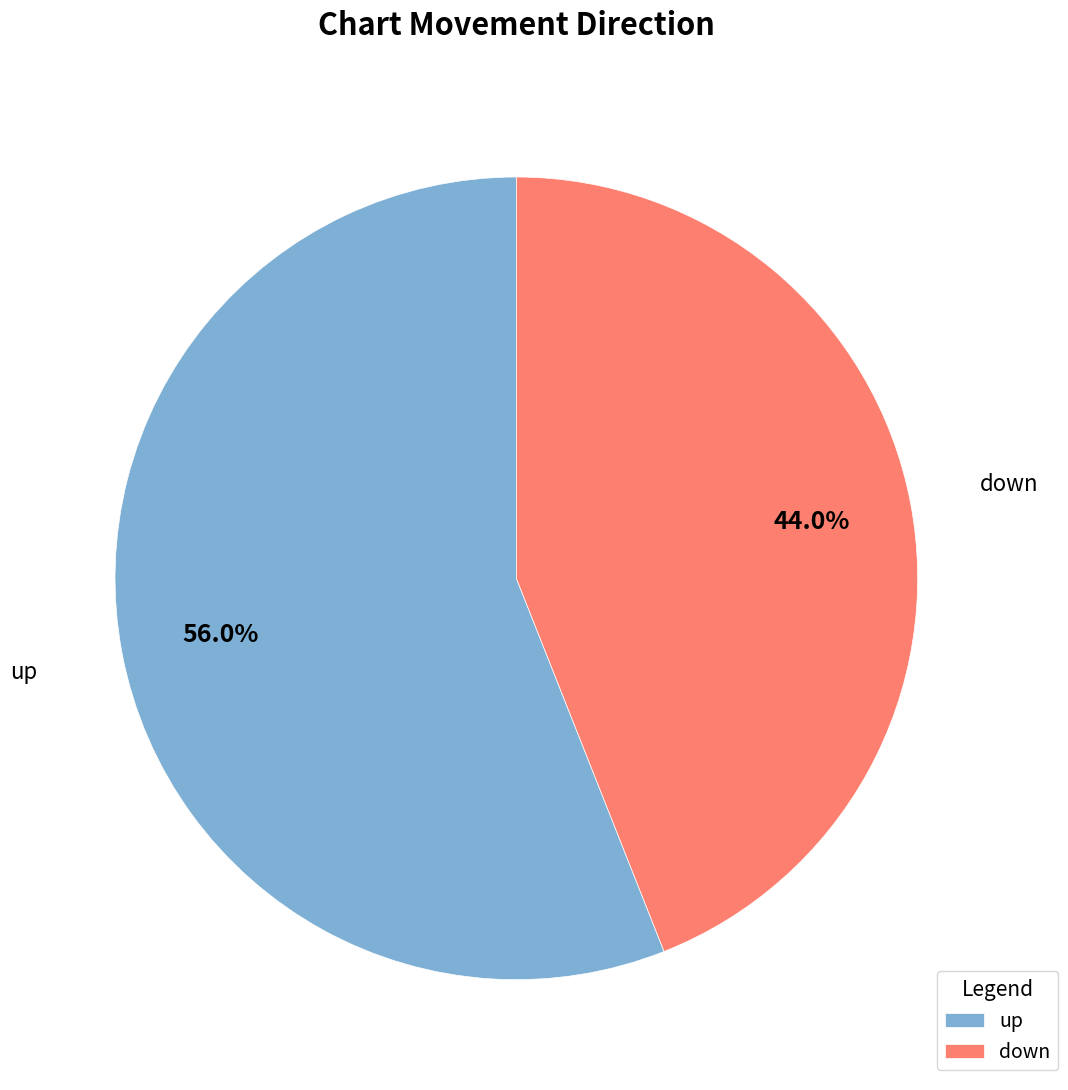

Does up account for over 50% of the chart?

Yes